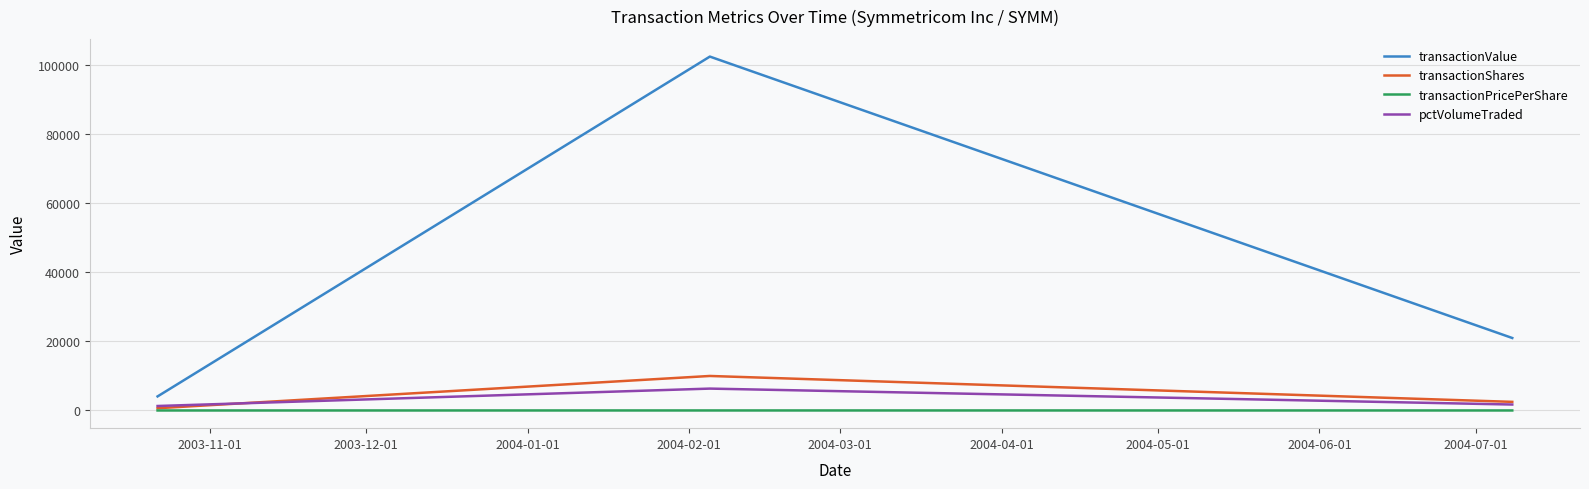

How many lines are shown in the chart?

4